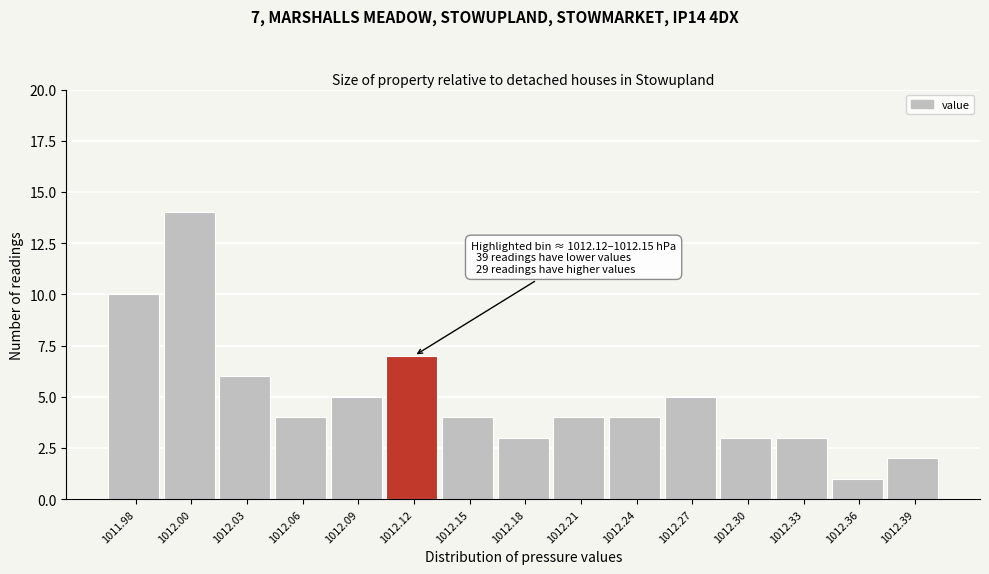

Reading right to left, list all the values displayed in this chart.

1012.39=2	1012.36=1	1012.33=3	1012.30=3	1012.27=5	1012.24=4	1012.21=4	1012.18=3	1012.15=4	1012.12=7	1012.09=5	1012.06=4	1012.03=6	1012.00=14	1011.98=10